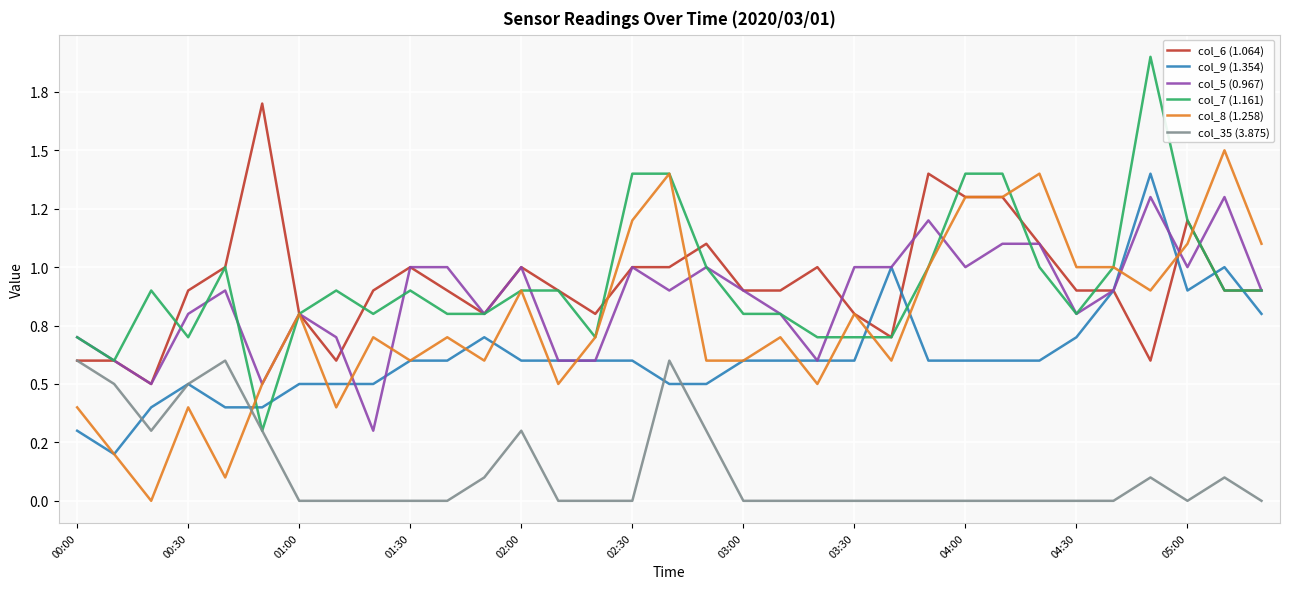

At which category does the chart reach its peak across all series?

29